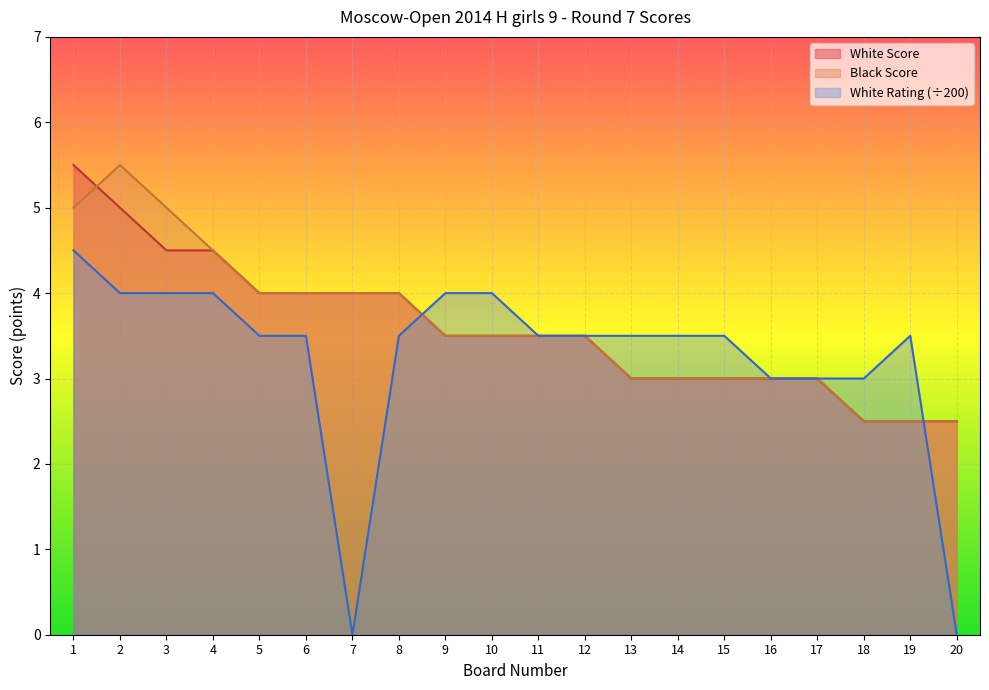

How many interior local peaks does the Black Score series have?

1